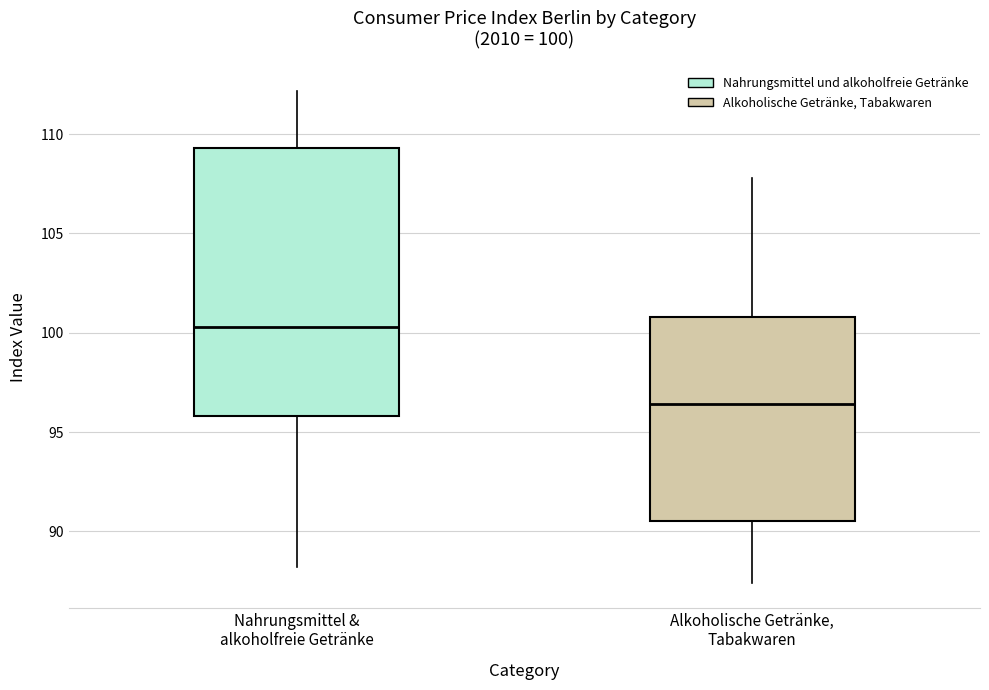

Which box has the highest median line?

Nahrungsmittel & alkoholfreie Getränke